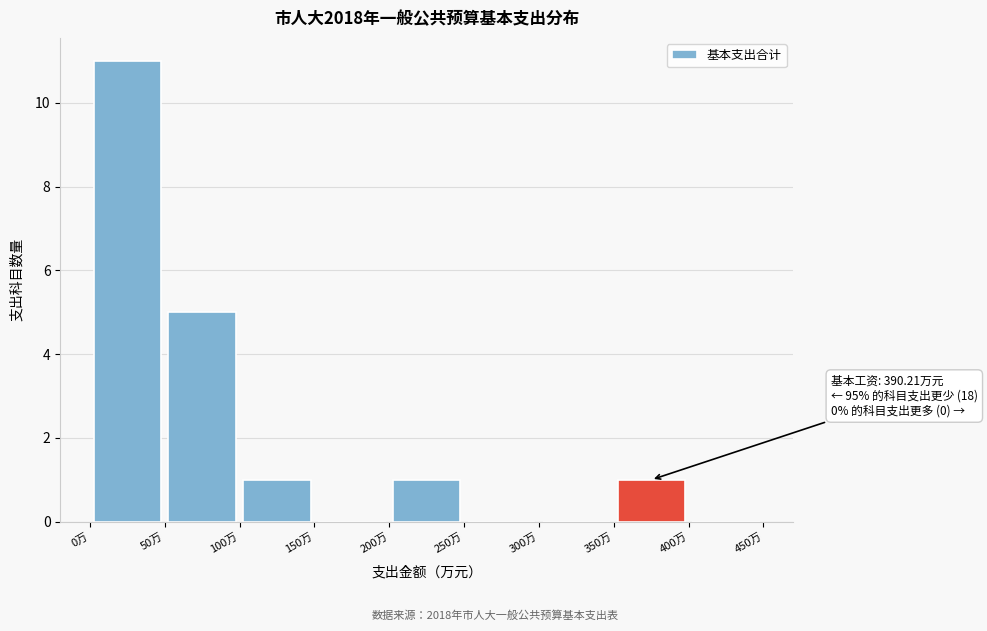

Which range on the x-axis has the tallest bar?

0 to 50